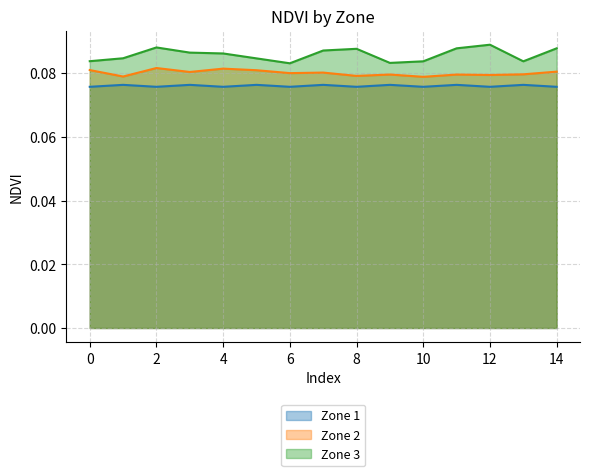

At how many categories does at least one series exceed 0?

15